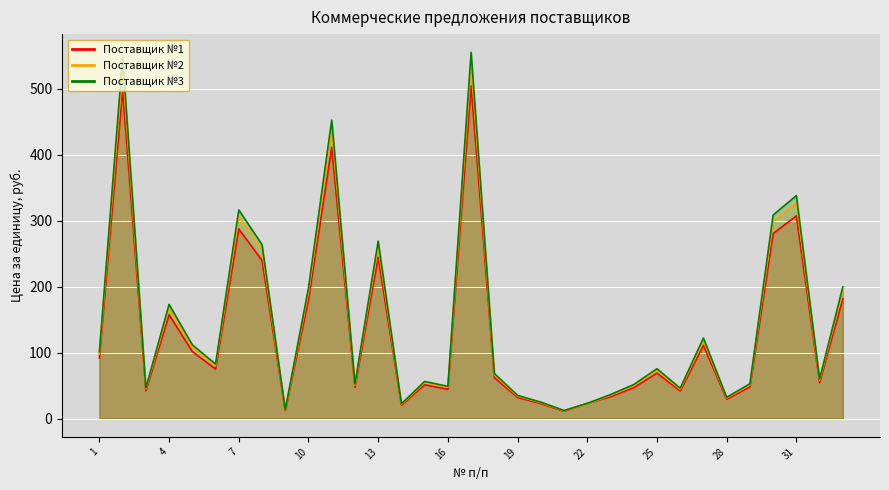

What is the total value across all series at 8?

759.4